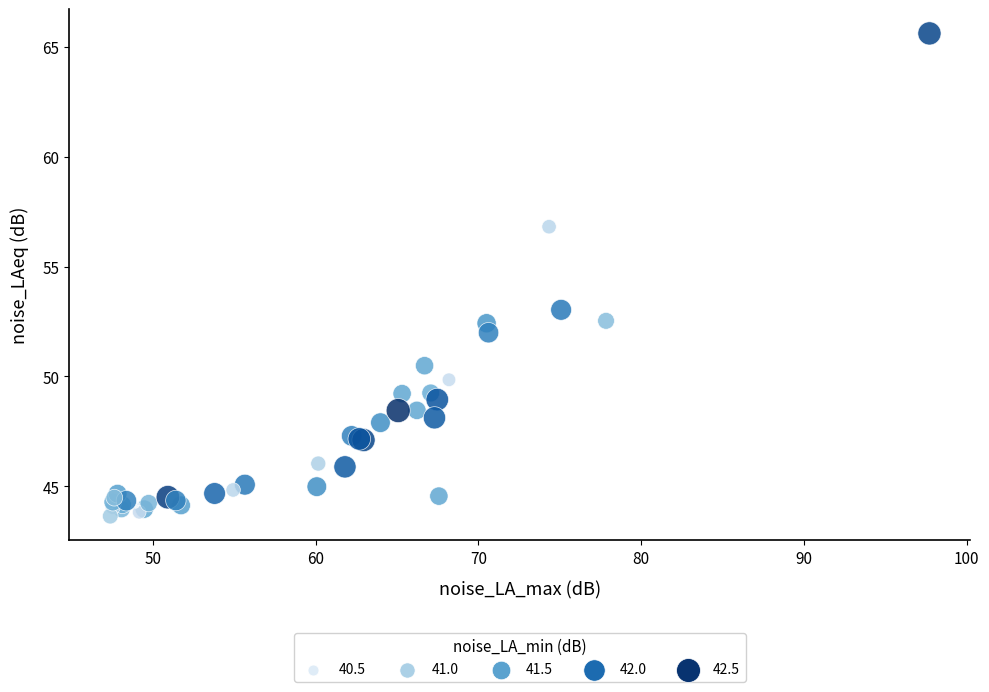

What Y value in the scatter plot is closest to 54?

53.0